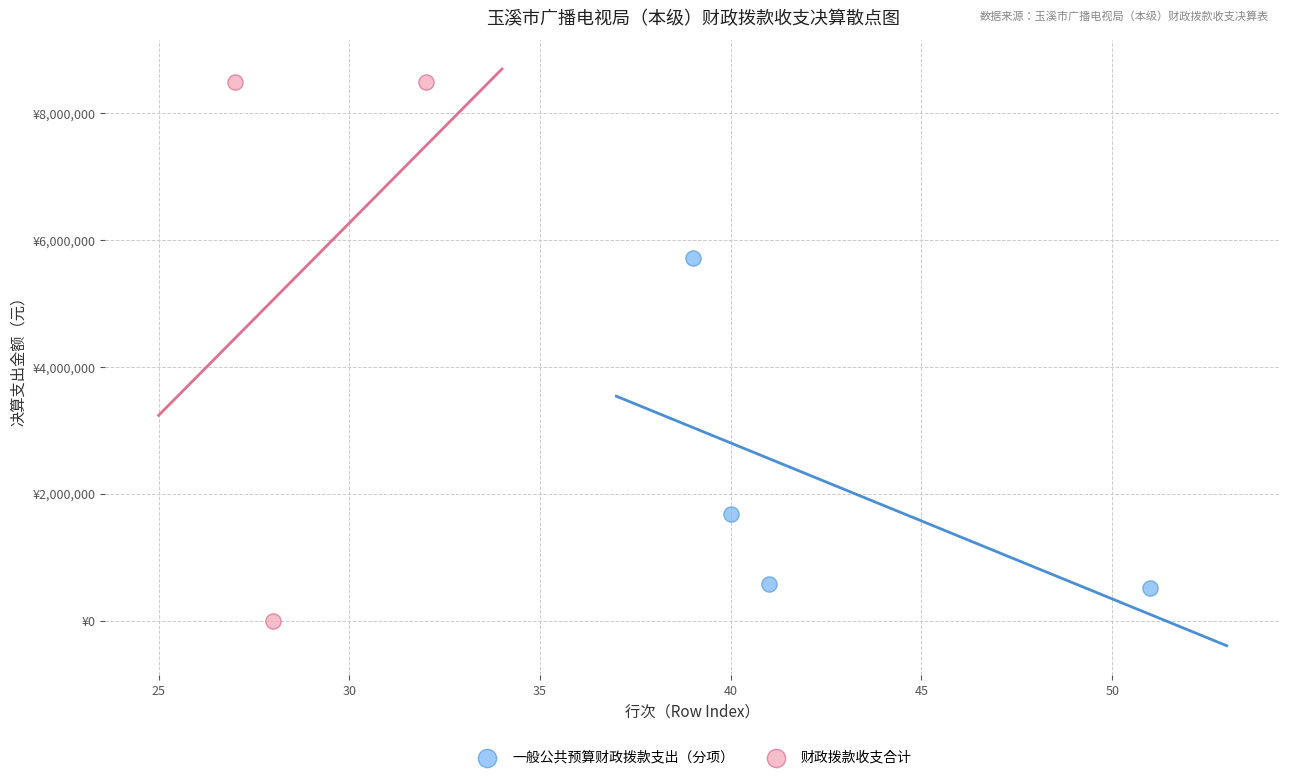

What are all the series names shown in the legend?

一般公共预算财政拨款支出（分项）, 财政拨款收支合计